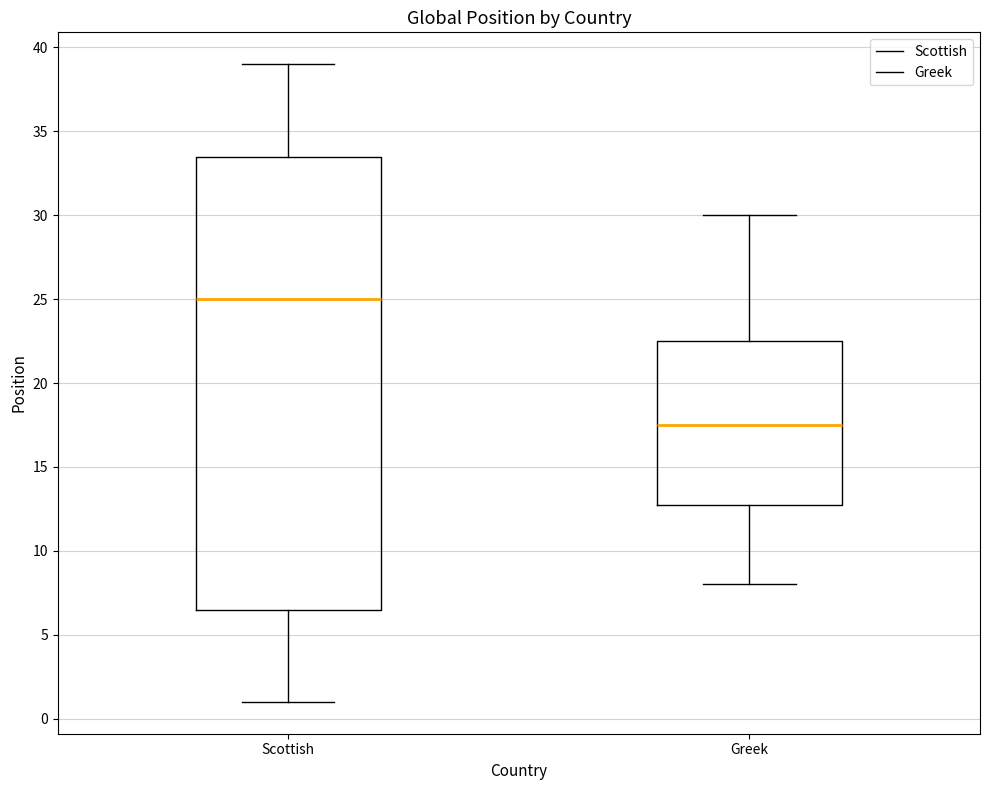

Reading left to right, read every box against the y-axis: the position of its median line, the range the box covers, and the ends of its whiskers. The values are not printed on the chart, so give them approximately, as read against the axis.

Scottish: median 25.0, box 6.5 to 33.5, whiskers 1.0 to 39.0
Greek: median 17.5, box 13.0 to 22.5, whiskers 8.0 to 30.0